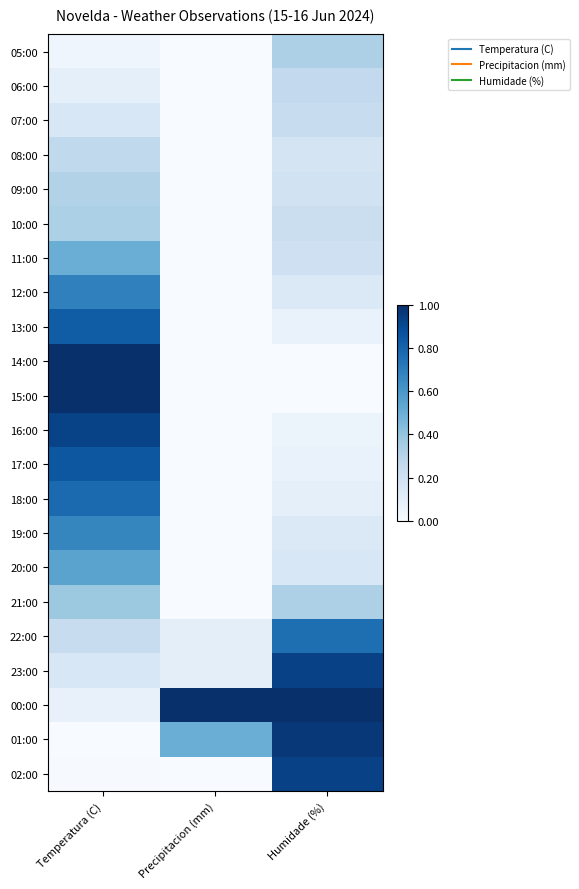

Reading right to left, what are all the values shown in this chart?

02:00: Humidade (%)=0.9	Precipitacion (mm)=0.0	Temperatura (C)=0.0
01:00: Humidade (%)=1.0	Precipitacion (mm)=0.5	Temperatura (C)=0.0
00:00: Humidade (%)=1.0	Precipitacion (mm)=1.0	Temperatura (C)=0.1
23:00: Humidade (%)=0.9	Precipitacion (mm)=0.1	Temperatura (C)=0.2
22:00: Humidade (%)=0.8	Precipitacion (mm)=0.1	Temperatura (C)=0.2
21:00: Humidade (%)=0.3	Precipitacion (mm)=0.0	Temperatura (C)=0.4
20:00: Humidade (%)=0.2	Precipitacion (mm)=0.0	Temperatura (C)=0.5
19:00: Humidade (%)=0.1	Precipitacion (mm)=0.0	Temperatura (C)=0.7
18:00: Humidade (%)=0.1	Precipitacion (mm)=0.0	Temperatura (C)=0.8
17:00: Humidade (%)=0.1	Precipitacion (mm)=0.0	Temperatura (C)=0.9
16:00: Humidade (%)=0.1	Precipitacion (mm)=0.0	Temperatura (C)=0.9
15:00: Humidade (%)=0.0	Precipitacion (mm)=0.0	Temperatura (C)=1.0
14:00: Humidade (%)=0.0	Precipitacion (mm)=0.0	Temperatura (C)=1.0
13:00: Humidade (%)=0.1	Precipitacion (mm)=0.0	Temperatura (C)=0.8
12:00: Humidade (%)=0.1	Precipitacion (mm)=0.0	Temperatura (C)=0.7
11:00: Humidade (%)=0.2	Precipitacion (mm)=0.0	Temperatura (C)=0.5
10:00: Humidade (%)=0.2	Precipitacion (mm)=0.0	Temperatura (C)=0.3
09:00: Humidade (%)=0.2	Precipitacion (mm)=0.0	Temperatura (C)=0.3
08:00: Humidade (%)=0.2	Precipitacion (mm)=0.0	Temperatura (C)=0.3
07:00: Humidade (%)=0.2	Precipitacion (mm)=0.0	Temperatura (C)=0.2
06:00: Humidade (%)=0.3	Precipitacion (mm)=0.0	Temperatura (C)=0.1
05:00: Humidade (%)=0.3	Precipitacion (mm)=0.0	Temperatura (C)=0.0